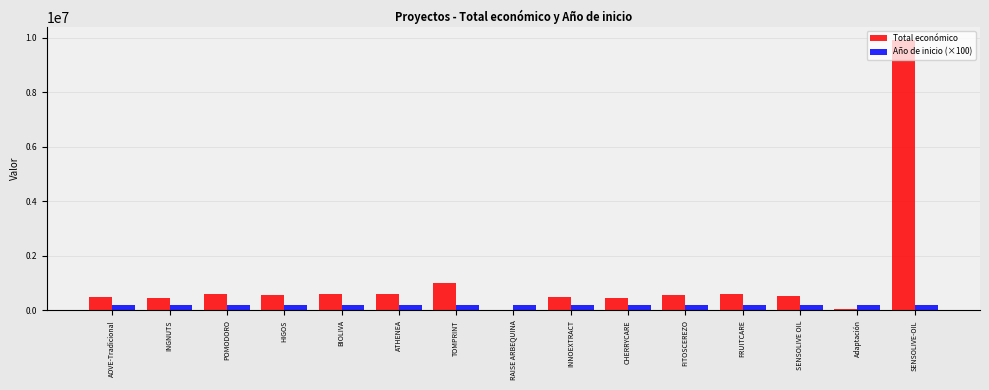

Which series has the largest total across all categories?

Total económico